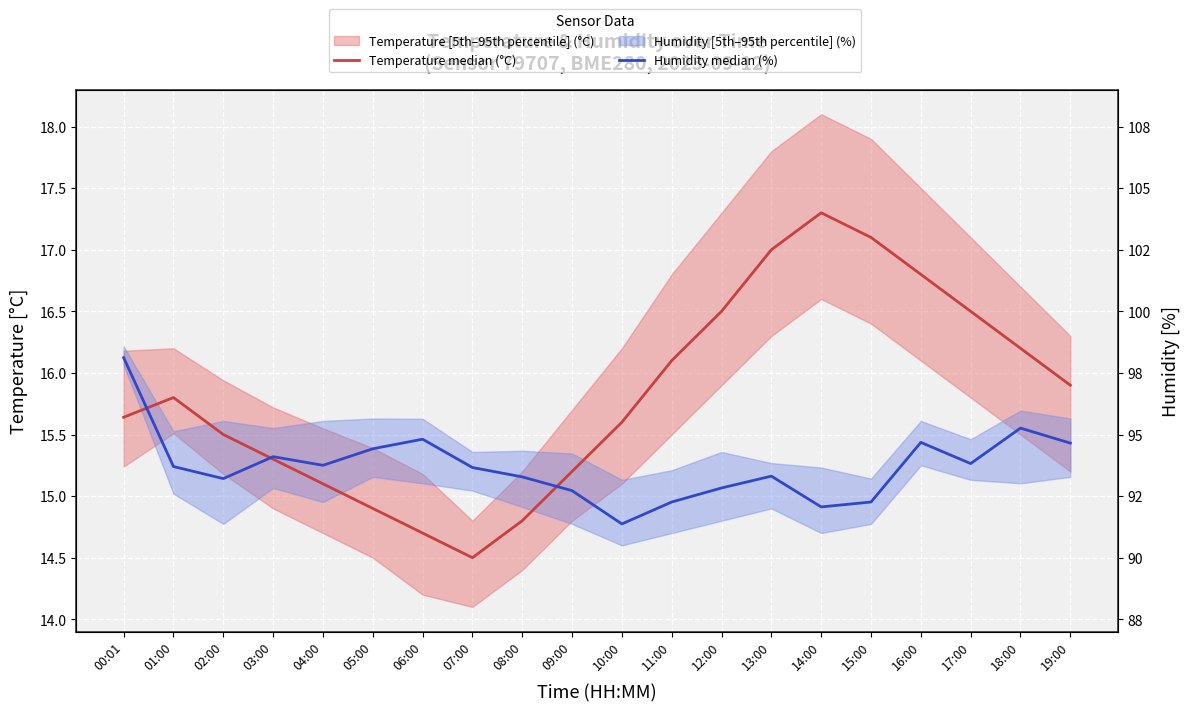

How many interior local peaks does the Humidity median (%) series have?

5